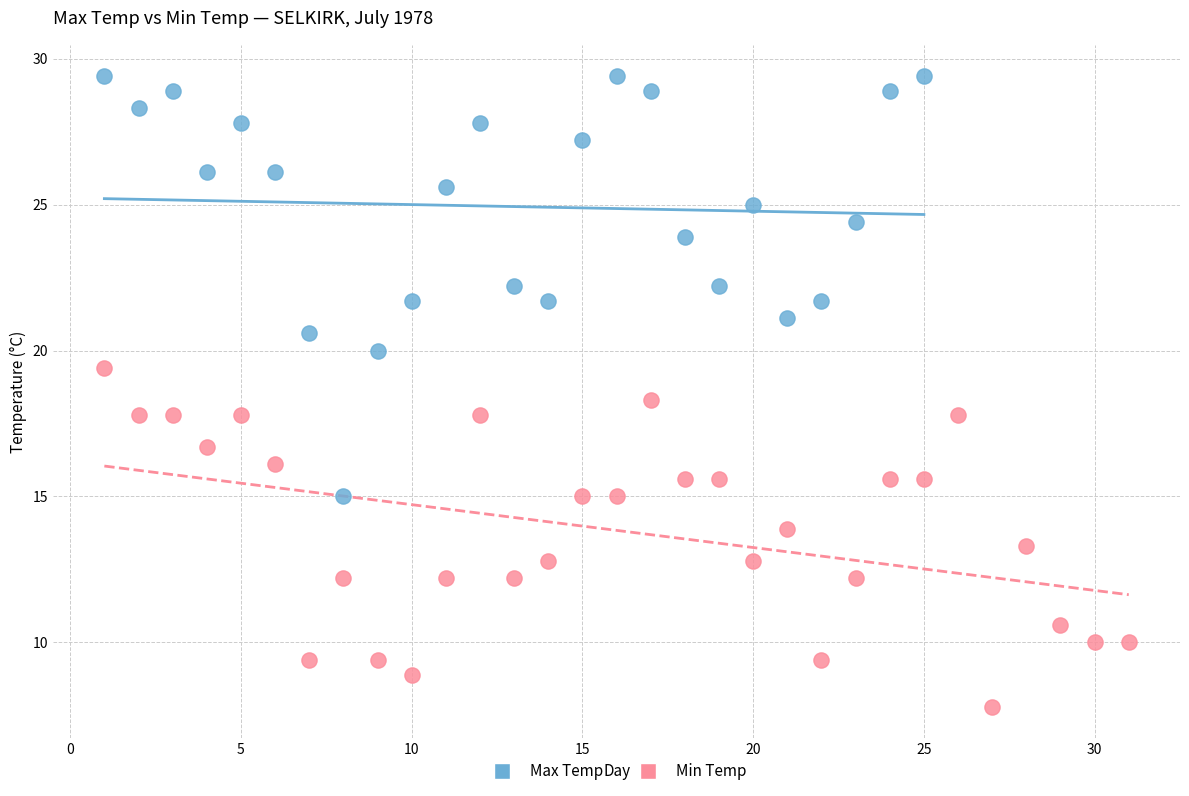

Which series reaches the minimum Y coordinate?

Min Temp